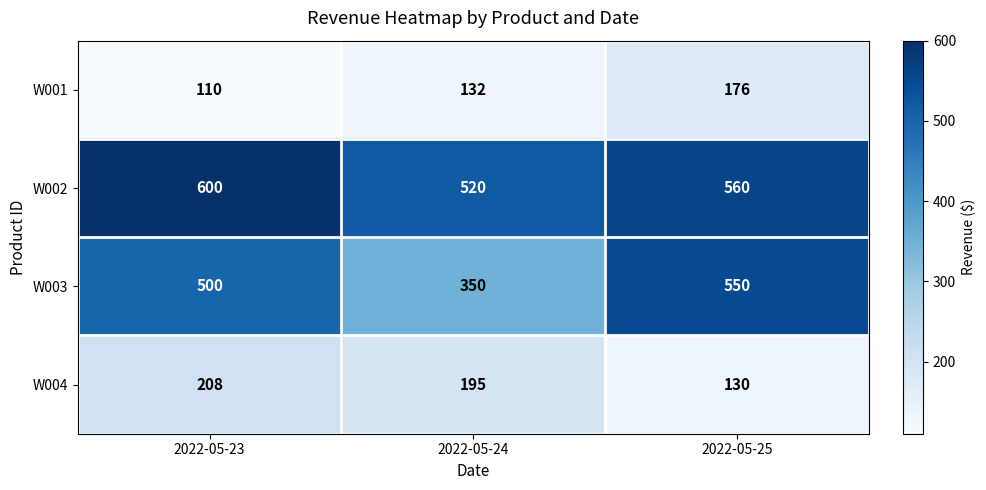

What is the sum of all W003 values?

1400